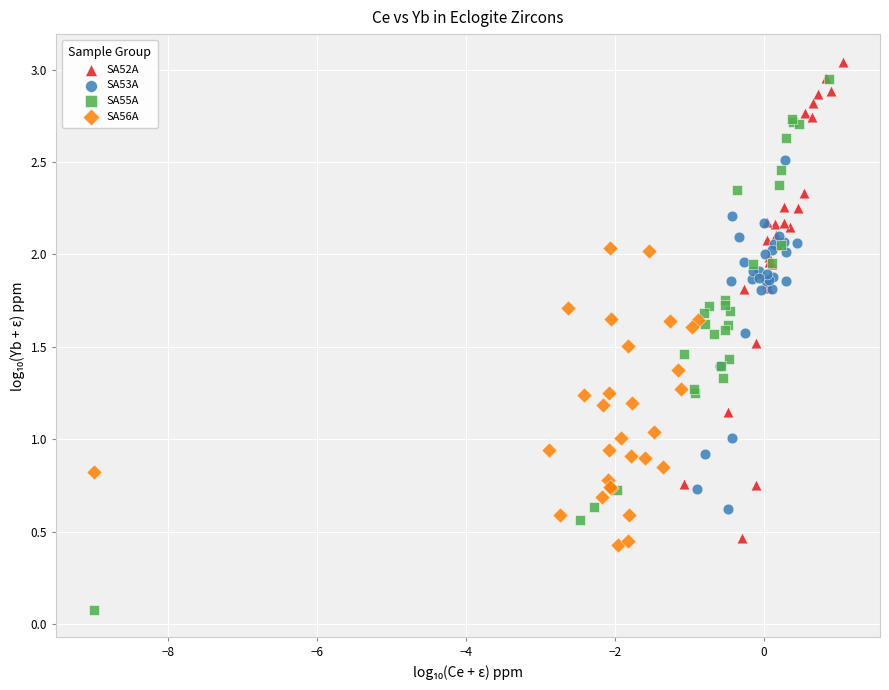

Which series reaches the minimum Y coordinate?

SA55A